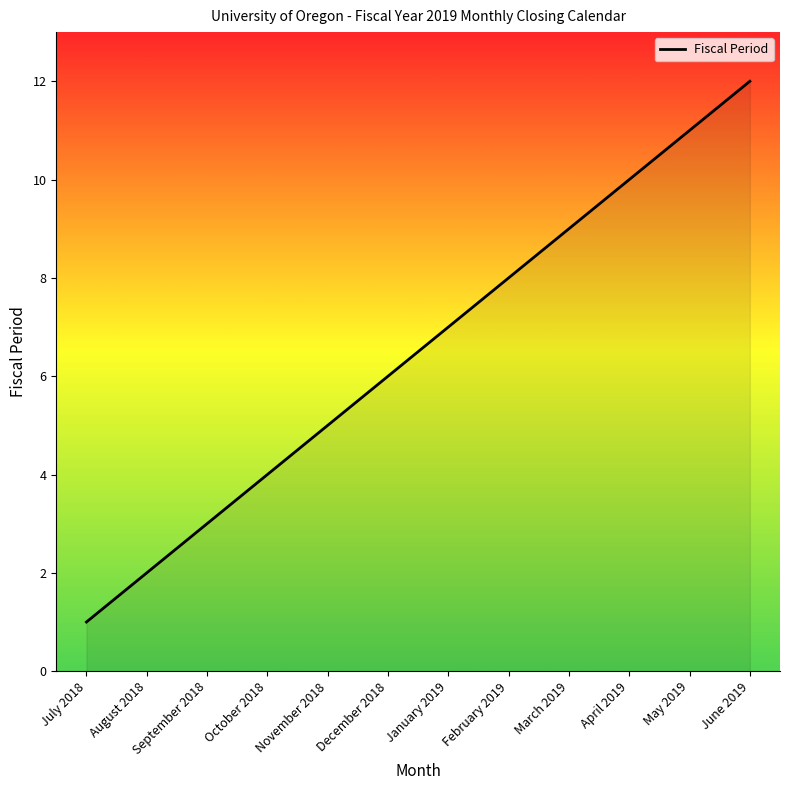

What is the difference between the values at September 2018 and March 2019?

6